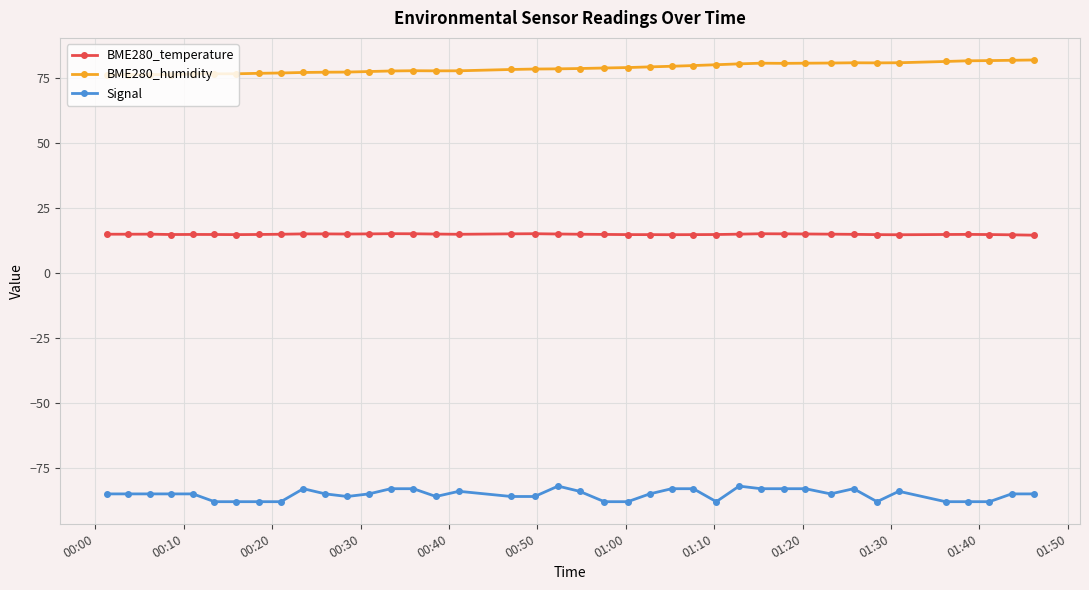

True or false: Signal has more than 0 interior local peaks.

True